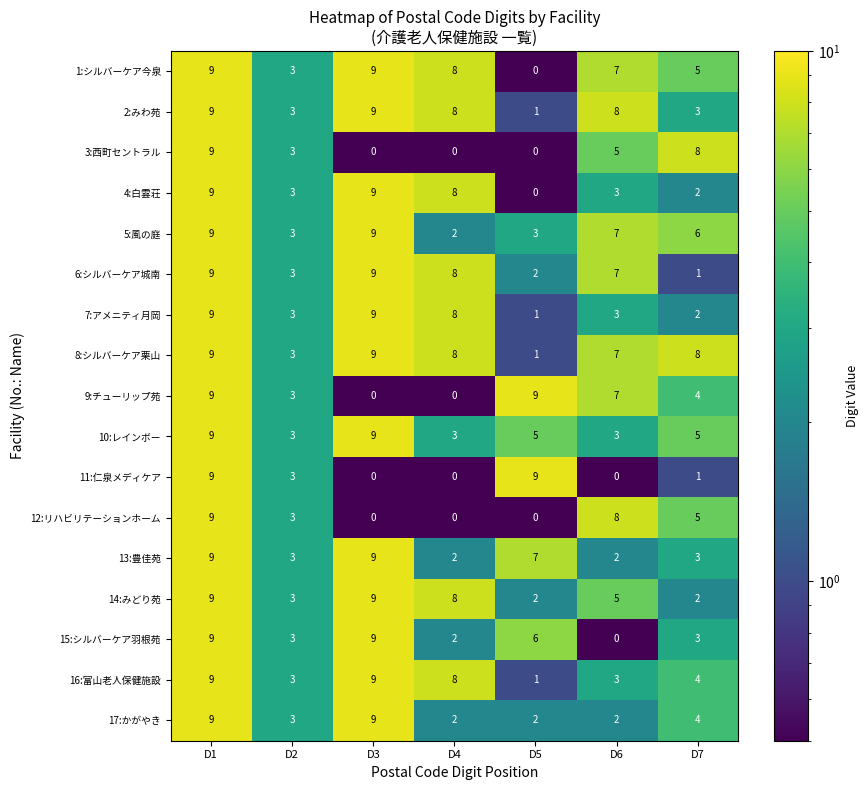

Is it true that 9:チューリップ苑 equals 1 at D2?

False